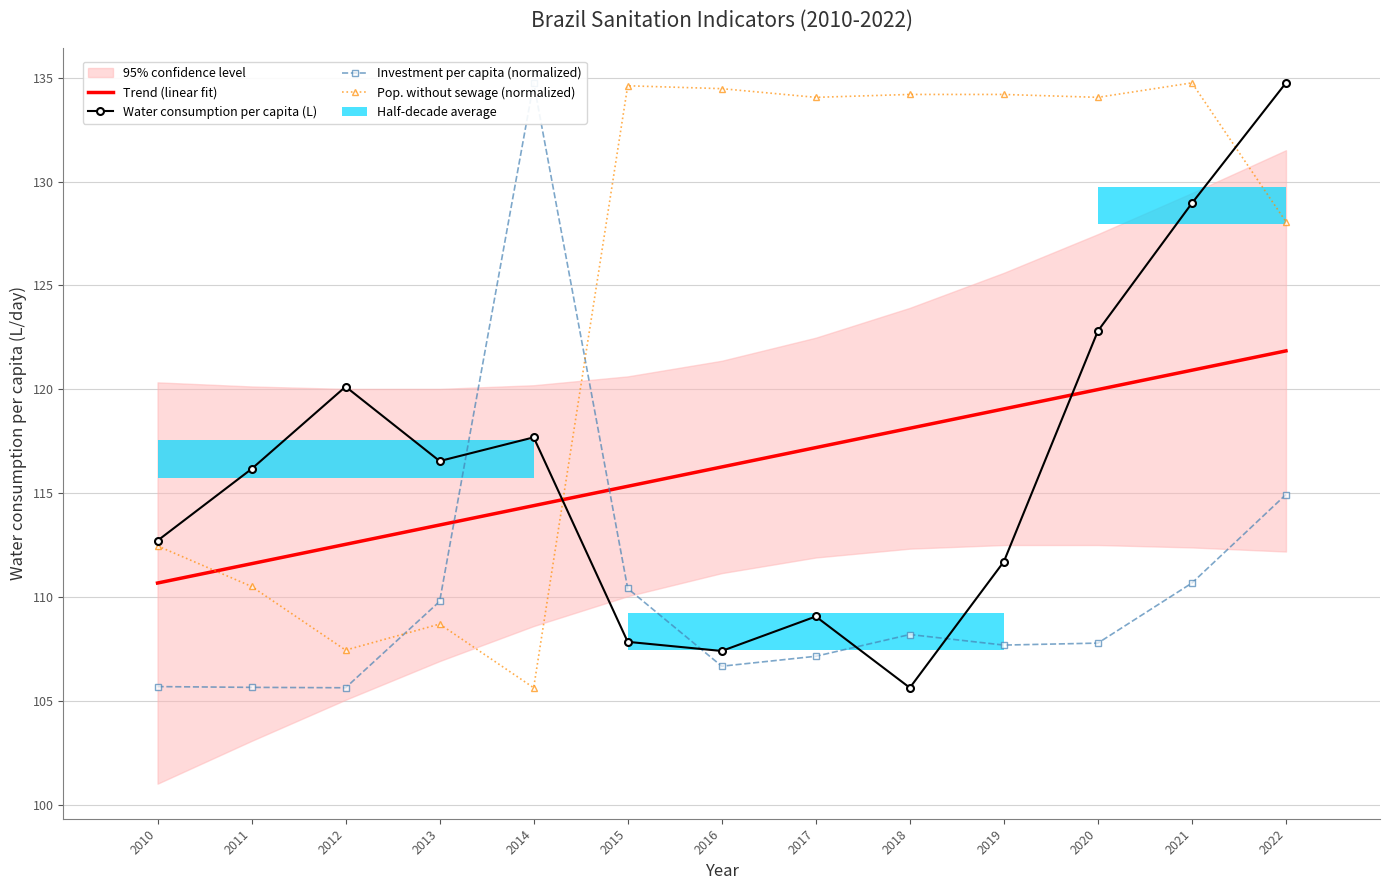

Reading left to right, what are all the values shown in this chart?

Trend (linear fit): 110.7	111.6	112.5	113.5	114.4	115.3	116.3	117.2	118.1	119.1	120.0	120.9	121.9
Water consumption per capita (L): 112.7	116.2	120.1	116.5	117.7	107.8	107.4	109.1	105.6	111.7	122.8	129.0	134.8
Investment per capita (normalized): 105.7	105.7	105.6	109.8	134.8	110.4	106.7	107.2	108.2	107.7	107.8	110.7	114.9
Pop. without sewage (normalized): 112.5	110.5	107.5	108.7	105.6	134.6	134.5	134.1	134.2	134.2	134.1	134.8	128.1